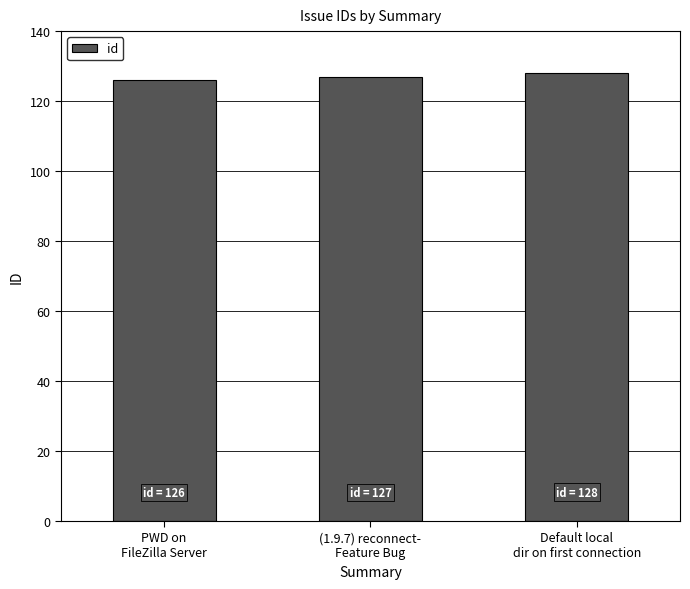

How many values are below 127?

1